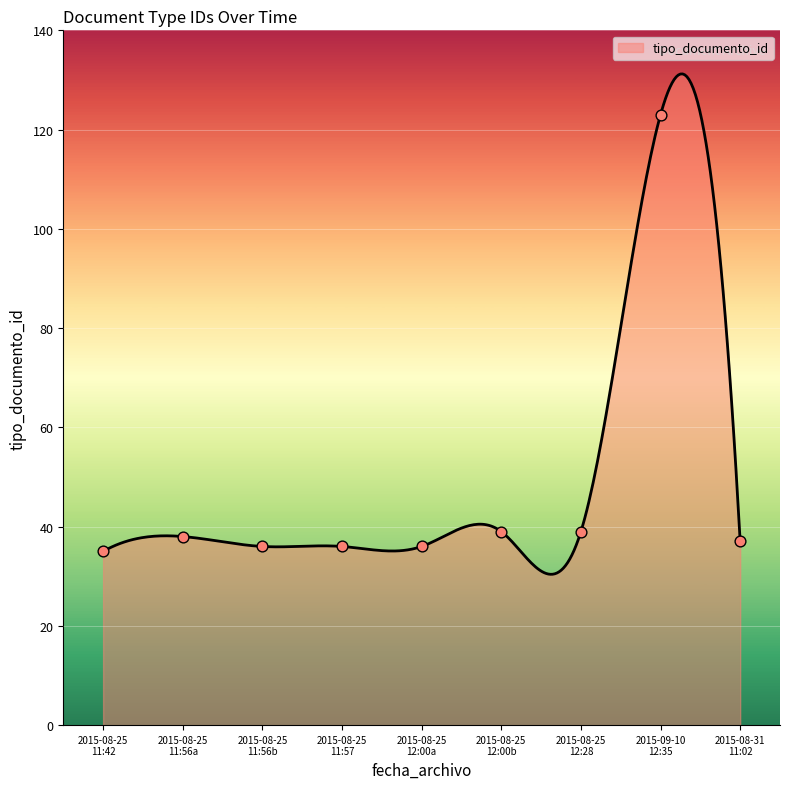

What is the lowest value of the tipo_documento_id series?

30.4